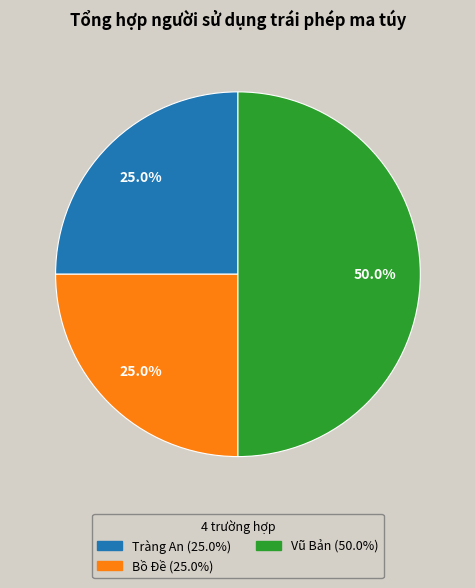

What is the ratio of the value at Vũ Bản to the value at Tràng An?

2.0